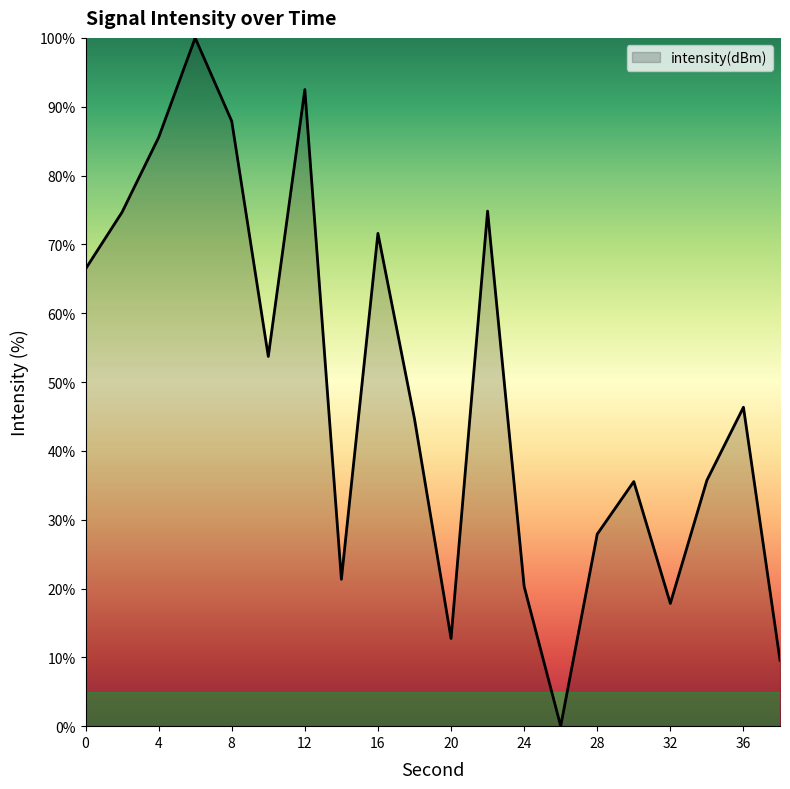

What is the maximum value shown in the chart?

100.0